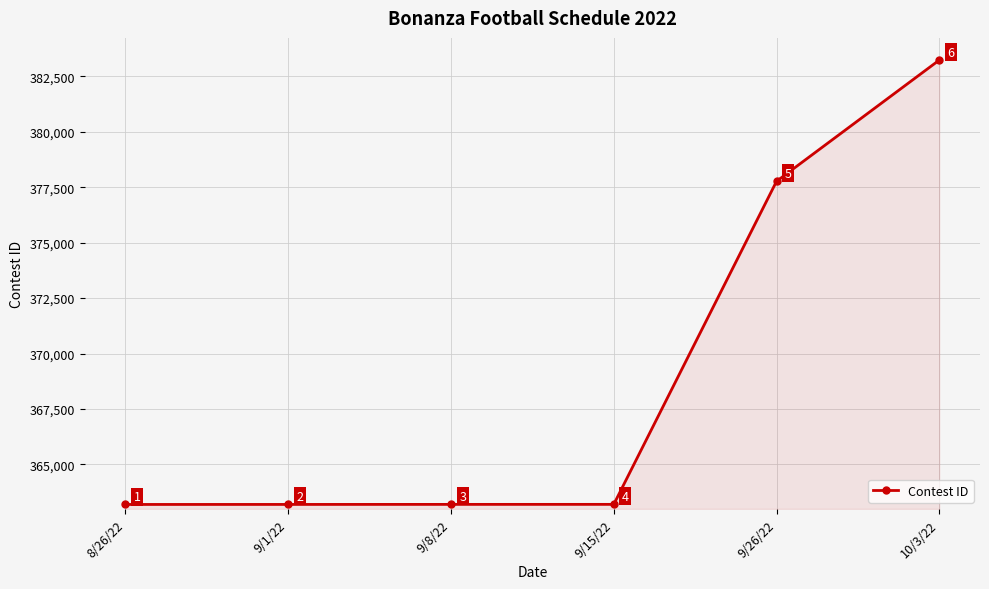

True or false: the data shows 363200 at 9/1/22.

True